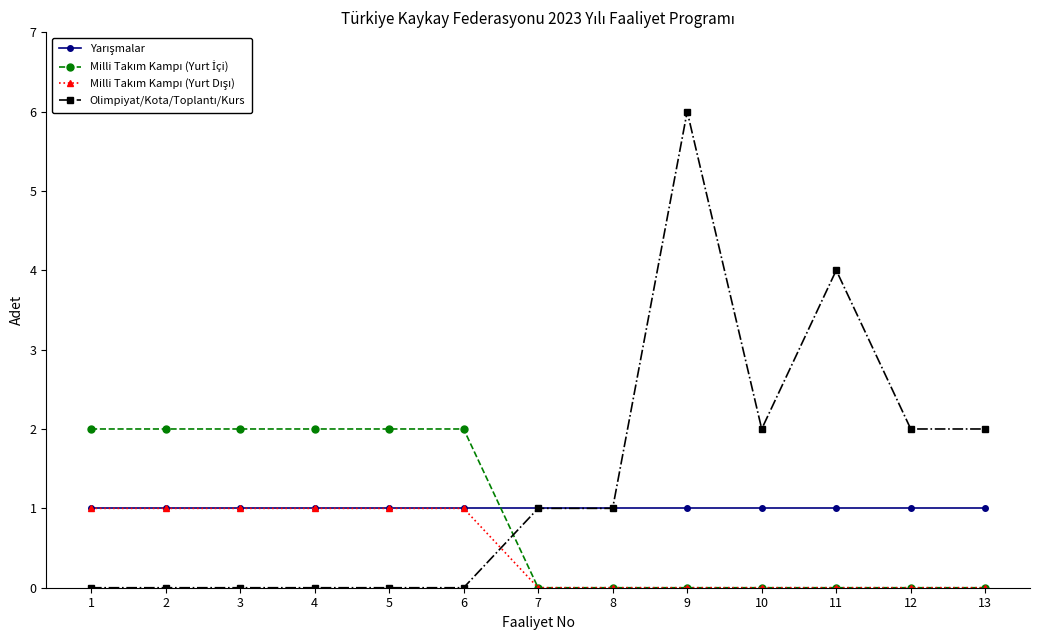

What is the difference between the highest and lowest values at 1?

2